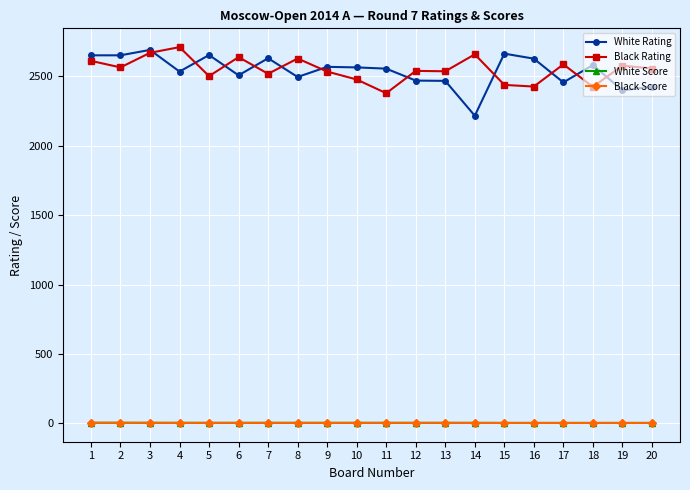

What is the greatest value displayed?

2710.0